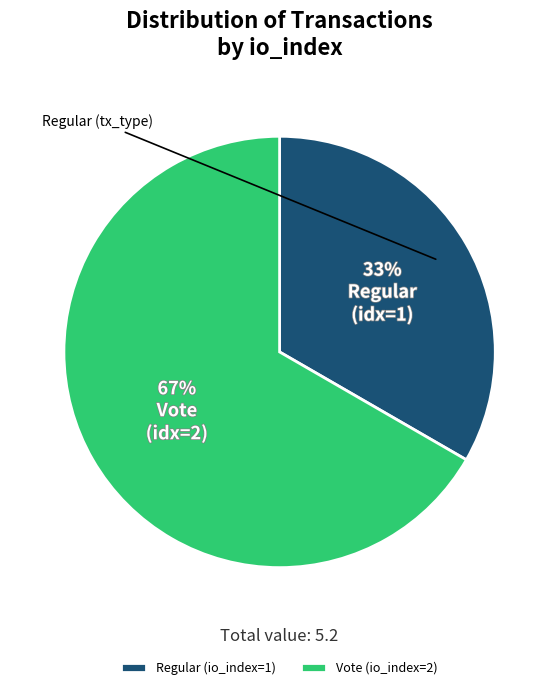

How many slices are in this pie chart?

2